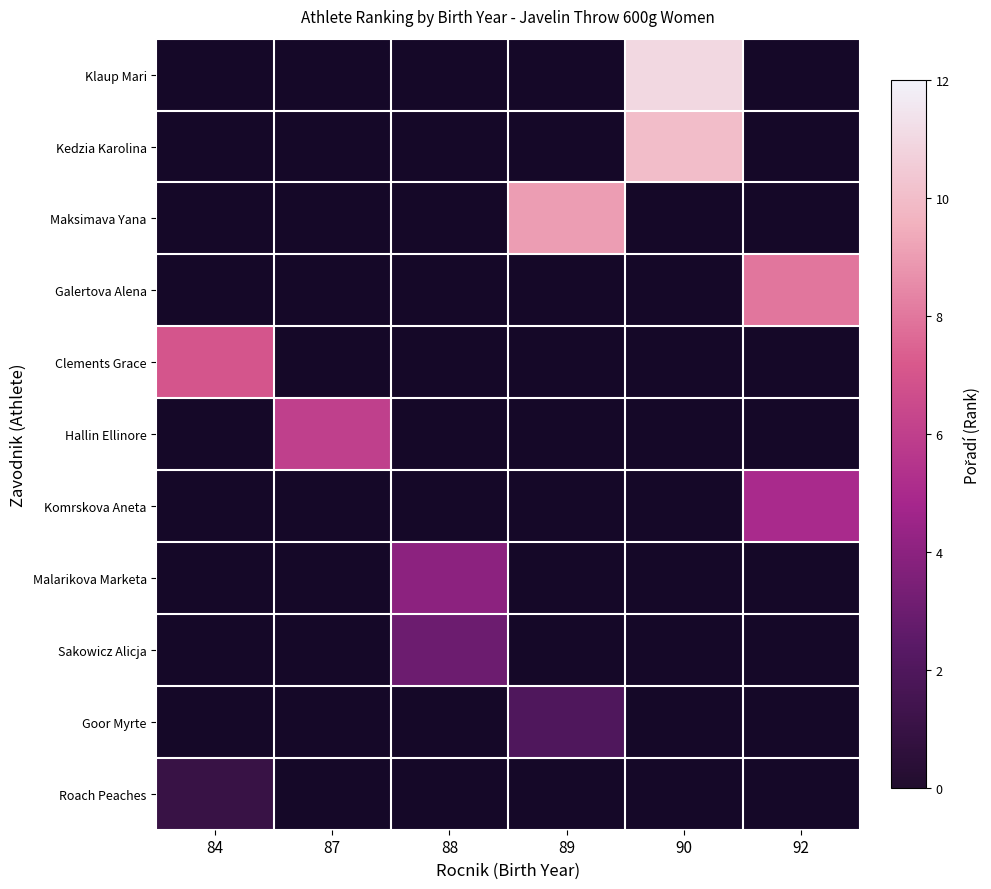

Rank the series by their average value, from highest to lowest.

Klaup Mari, Kedzia Karolina, Maksimava Yana, Galertova Alena, Clements Grace, Hallin Ellinore, Komrskova Aneta, Malarikova Marketa, Sakowicz Alicja, Goor Myrte, Roach Peaches